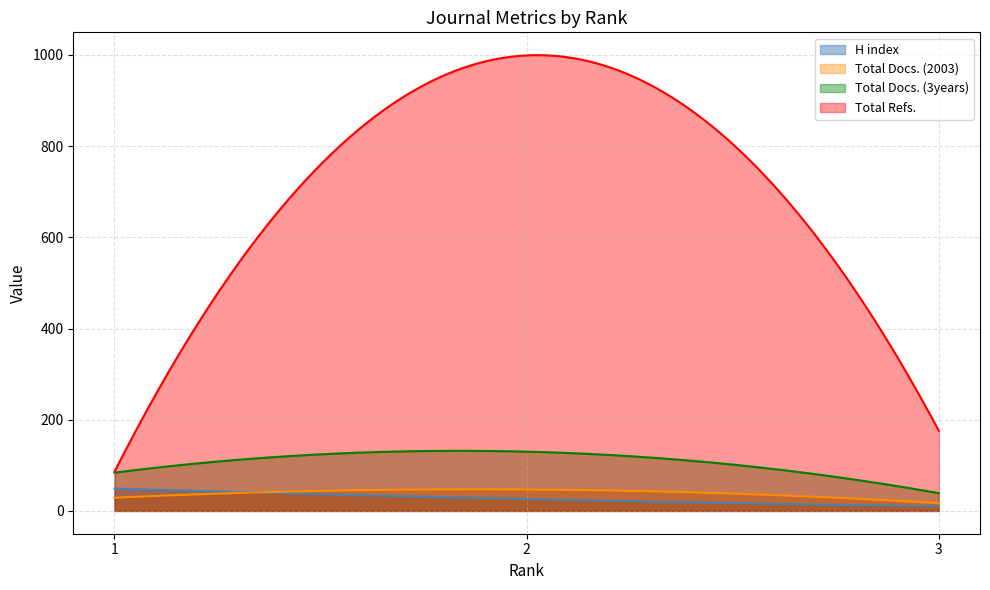

What is the total value across all series at 3?

242